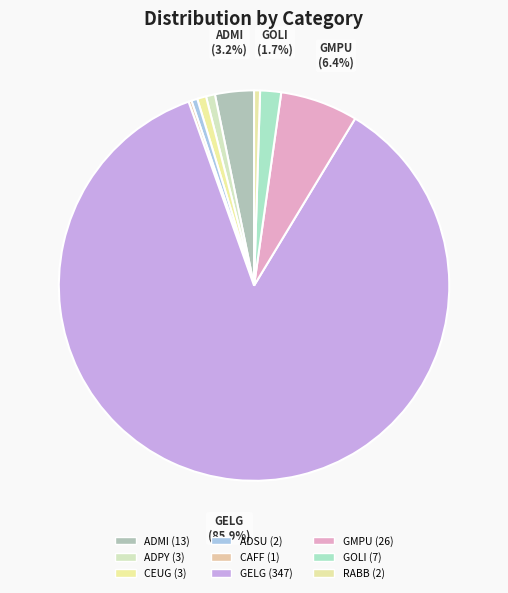

Rank the categories by value from highest to lowest.

GELG, GMPU, ADMI, GOLI, ADPY, CEUG, ADSU, RABB, CAFF